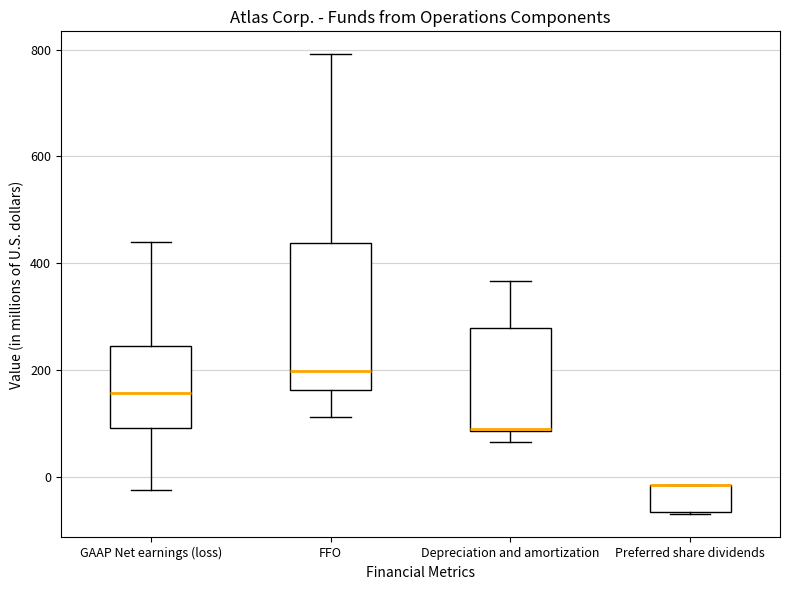

Which box is the tallest, from its lower edge to its upper edge?

FFO